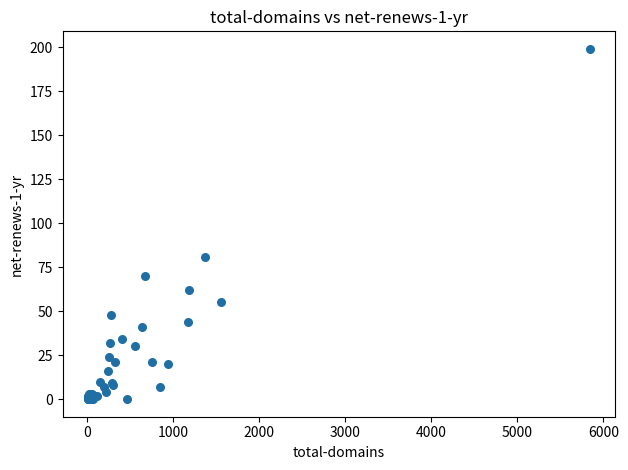

What Y value in the scatter plot is closest to 99?

81